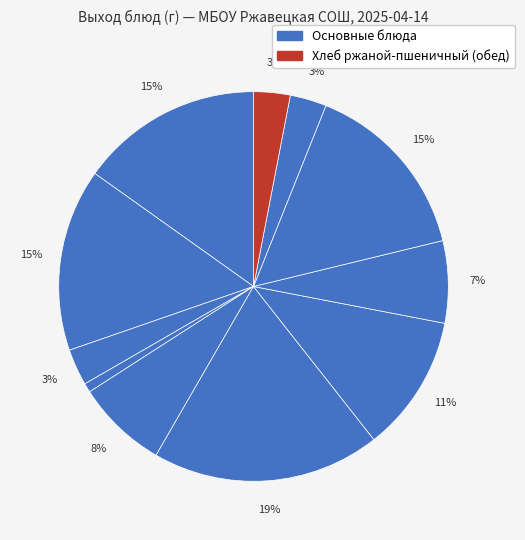

How many slices are in this pie chart?

11